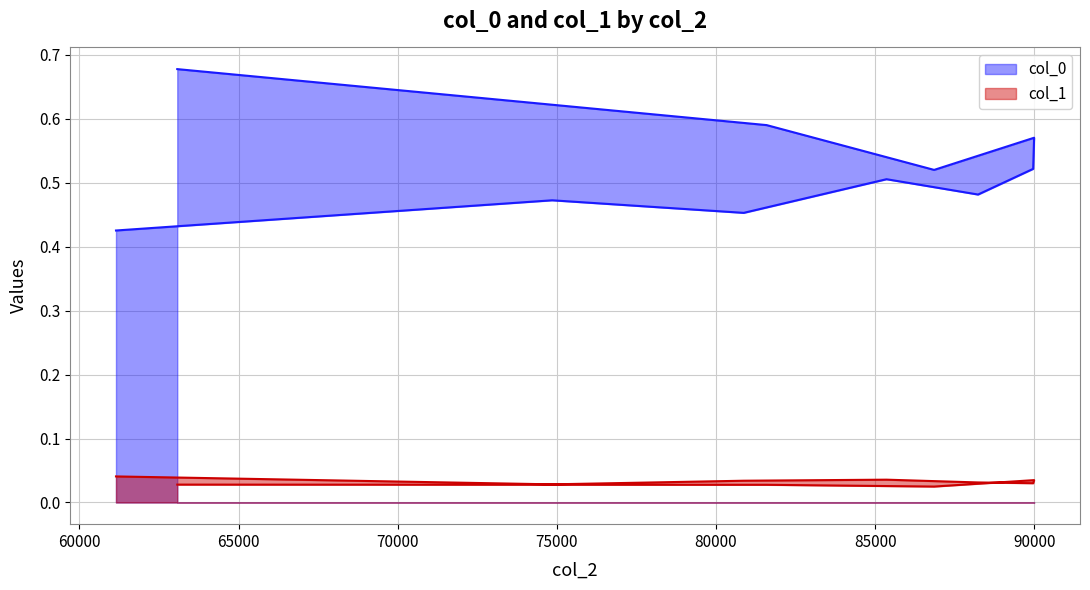

Rank the series by their maximum value, from lowest to highest.

col_1, col_0